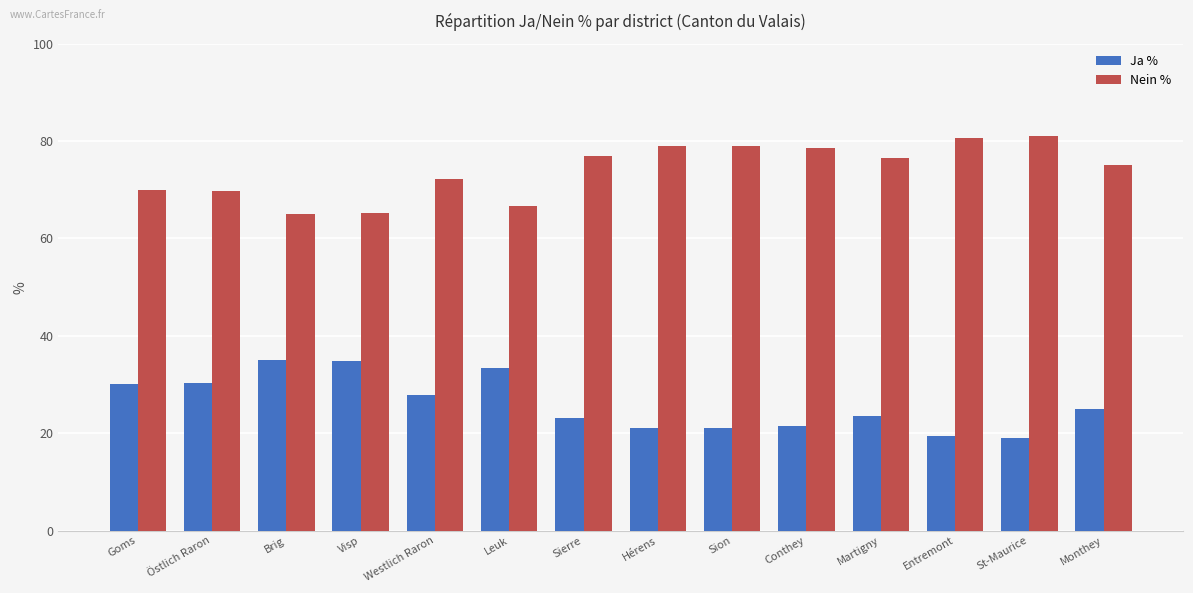

What is the difference between the highest and lowest values at Sierre?

53.9